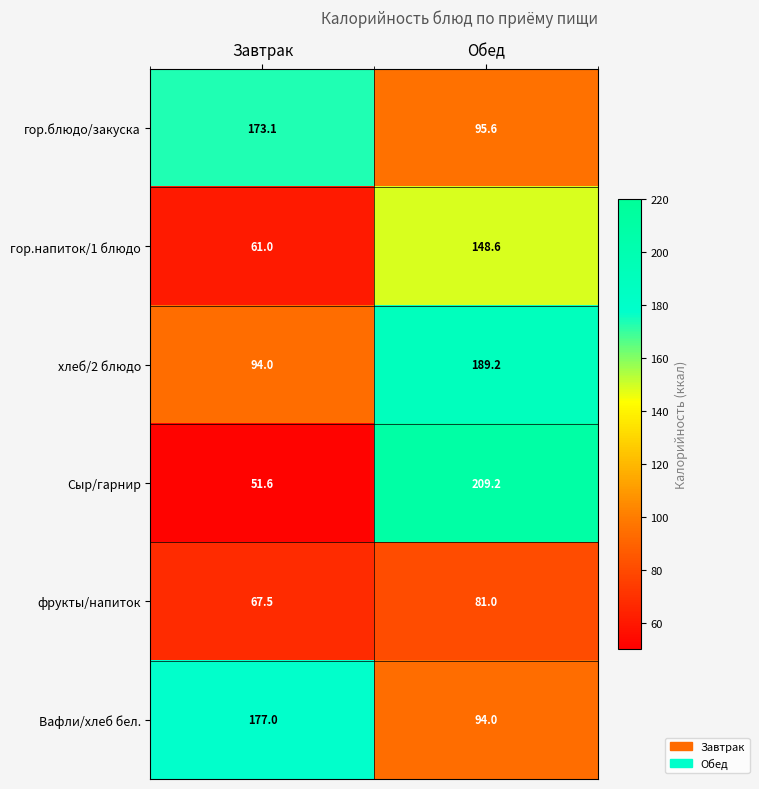

The value of Сыр/гарнир at Завтрак is 21.2. True or false?

False